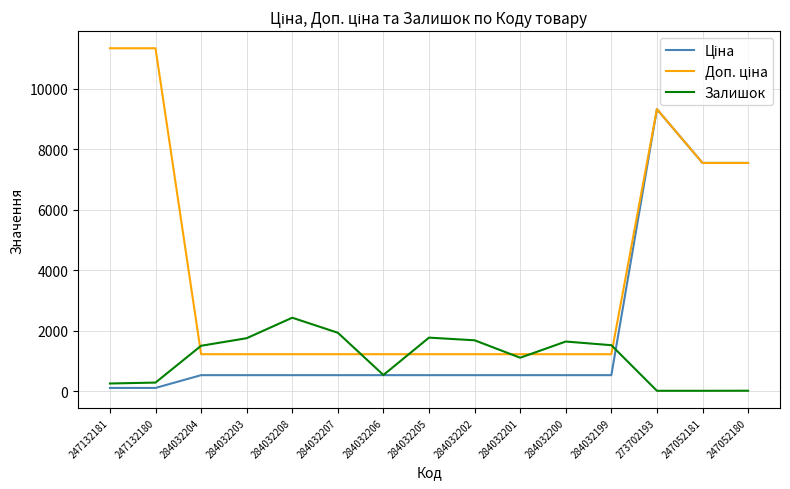

Which series changed the most between 284032206 and 284032200?

Залишок